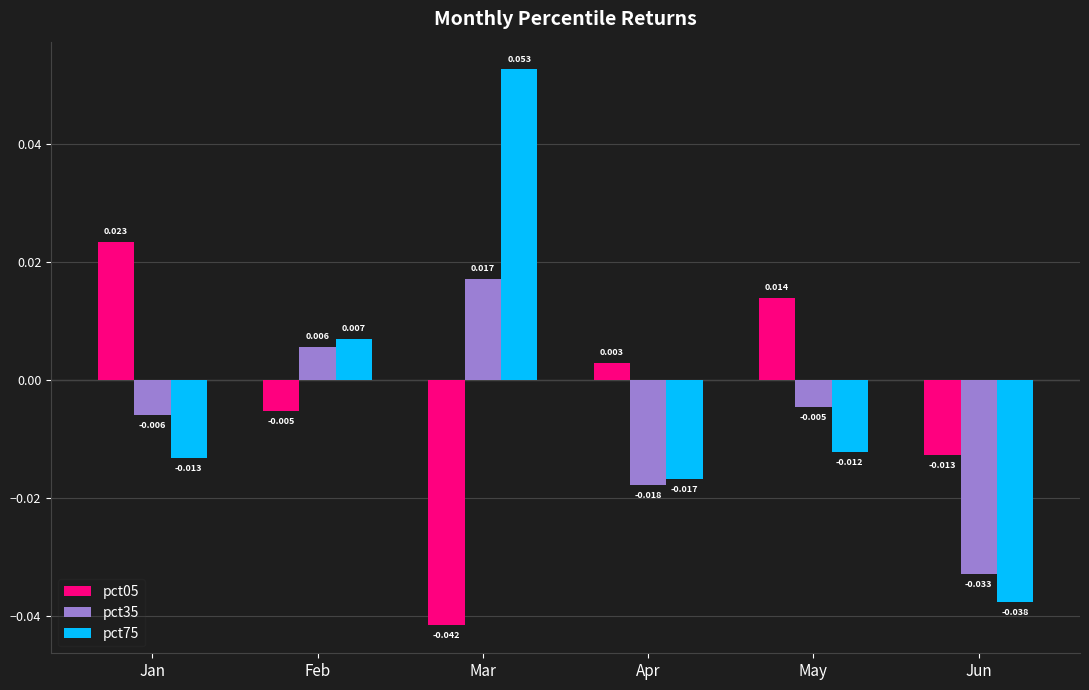

How many groups of bars are there?

6